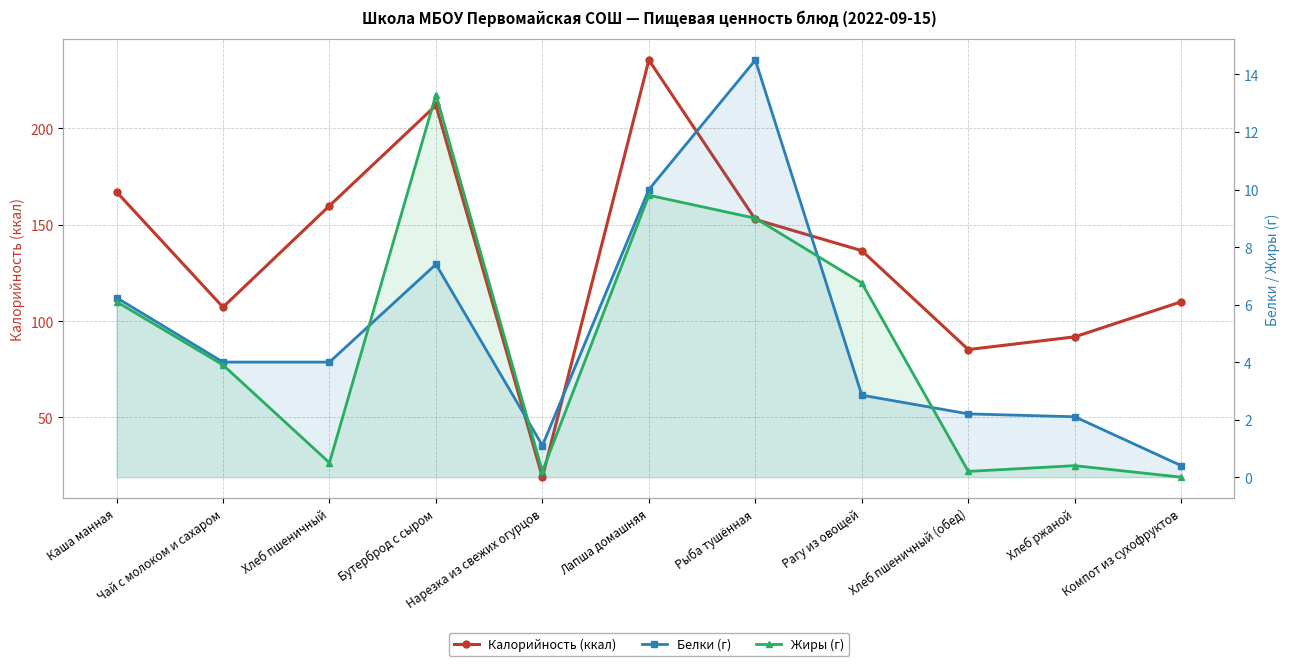

What is the sum of all Белки (г) values?

54.8